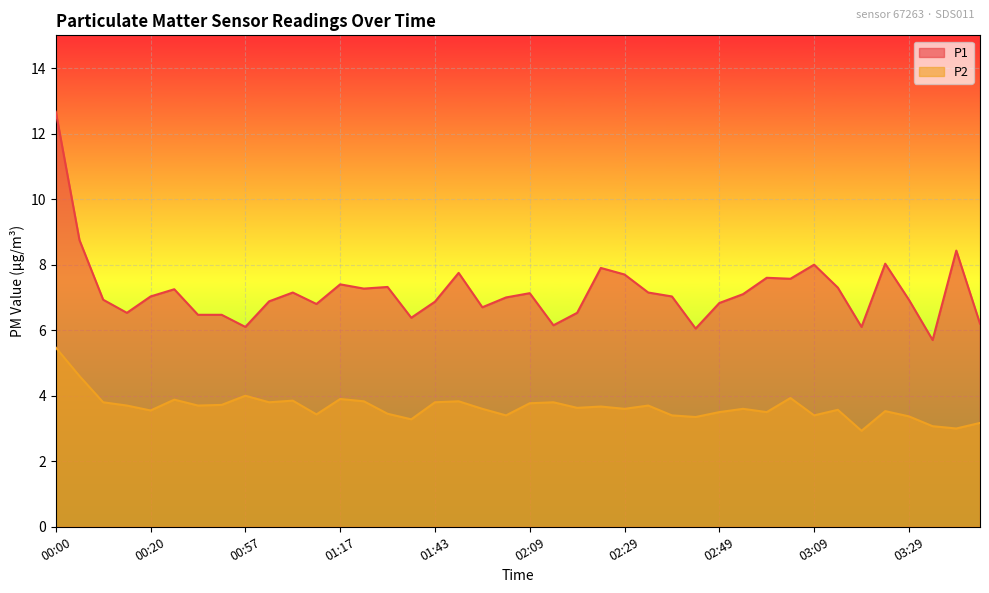

True or false: P1 and P2 intersect in this chart.

False